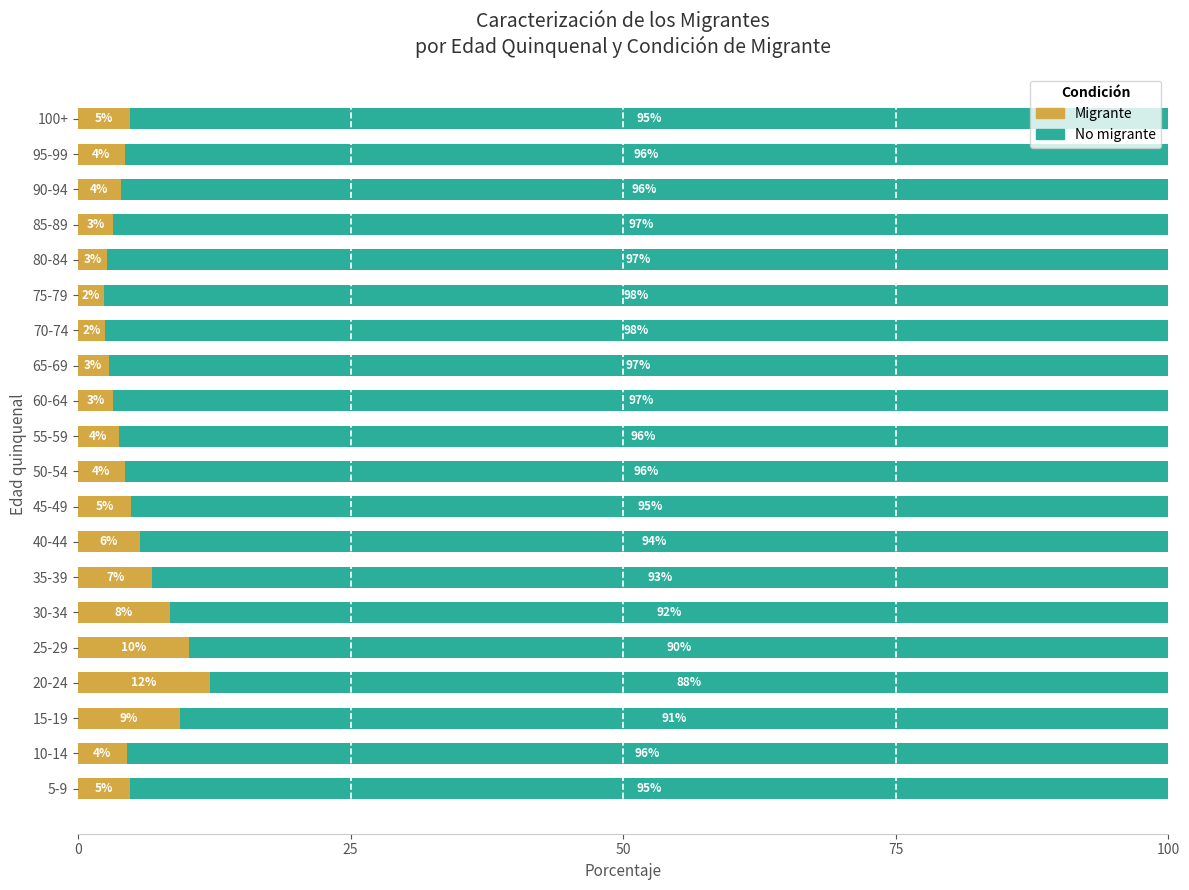

What is the highest value of the Migrante series?

12.1